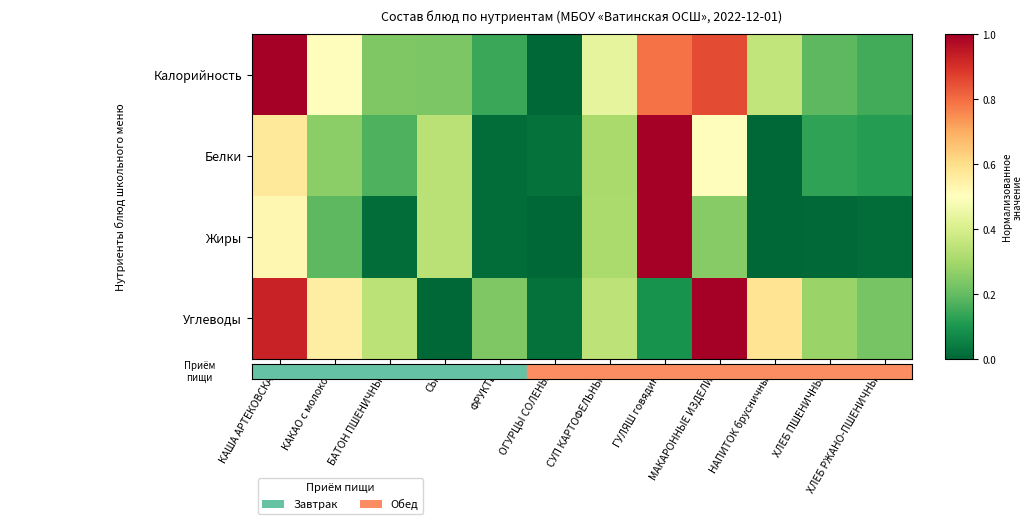

Rank the series at ОГУРЦЫ СОЛЕНЫЕ from lowest to highest value.

Калорийность, Жиры, Белки, Углеводы